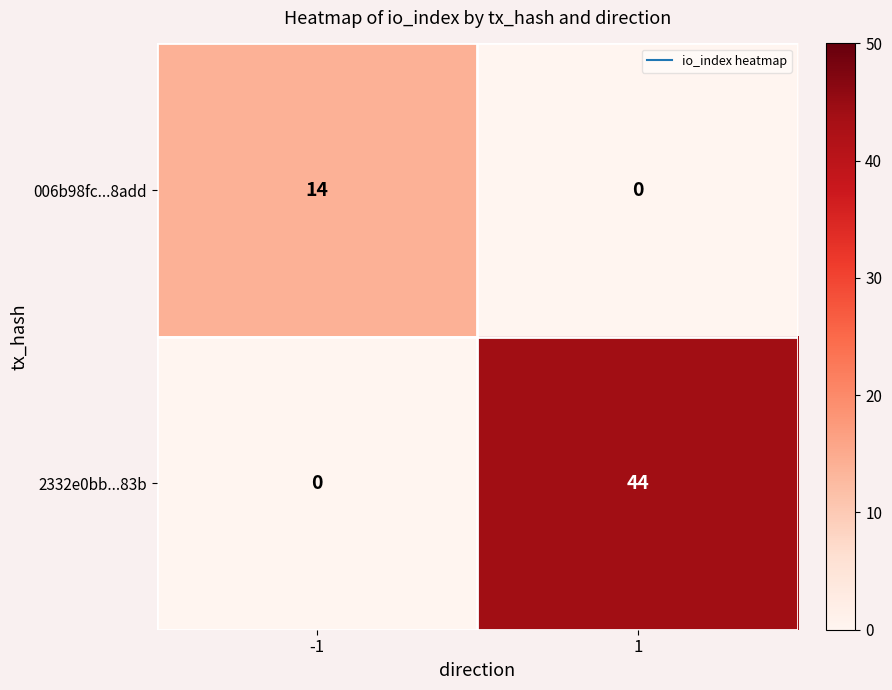

What is the spread (max minus min) of values at -1?

14